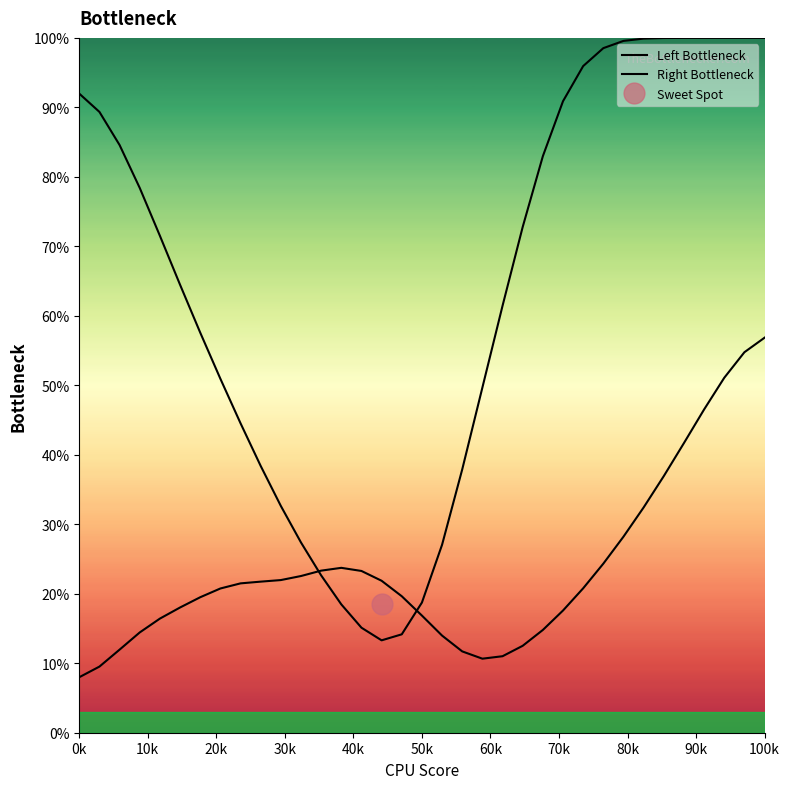

Is the value of Right Bottleneck at 70k greater than the value of Left Bottleneck at 70k?

No